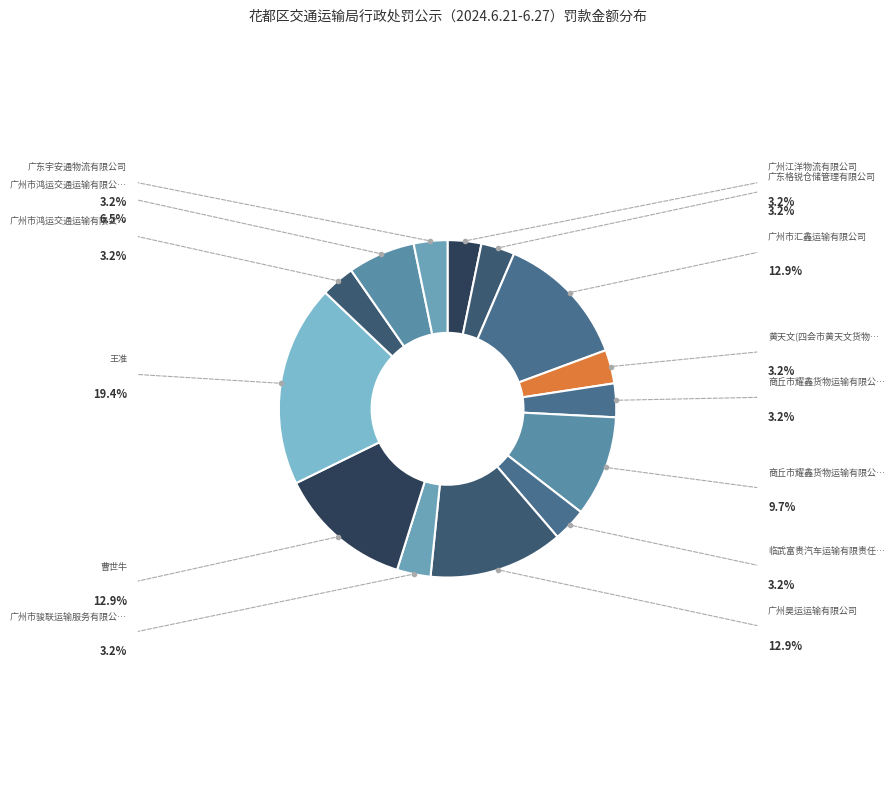

How many slices are in this pie chart?

14